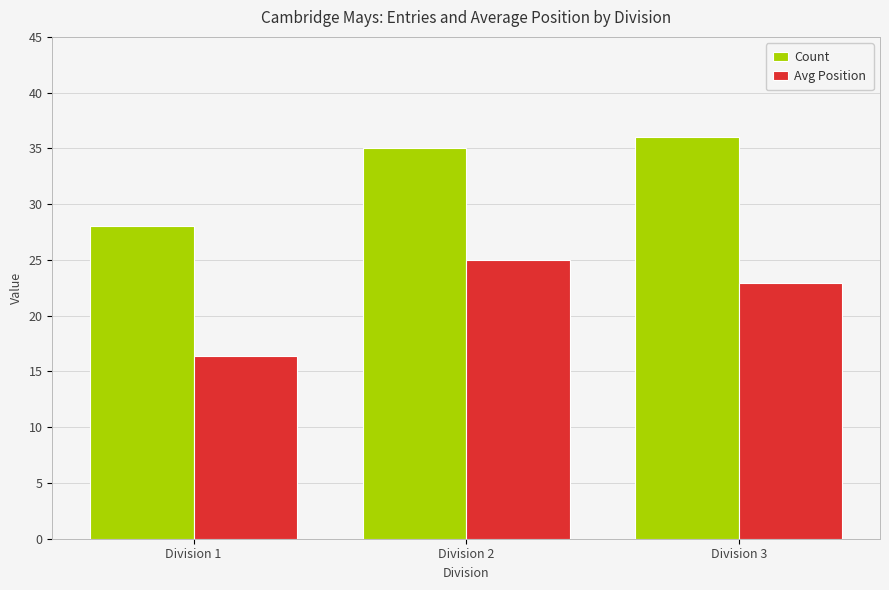

How many bars are there in each group?

2